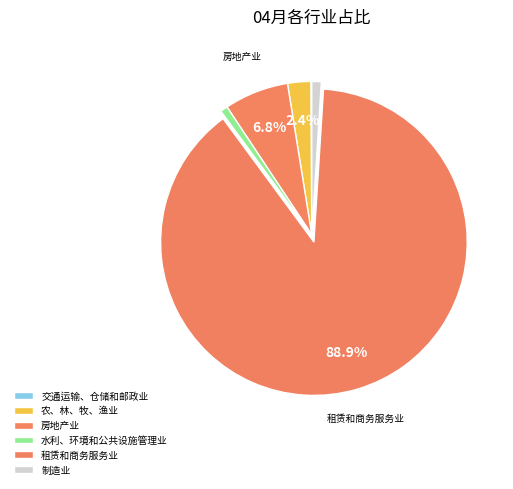

What percentage is NOT represented by 交通运输、仓储和邮政业?

99.9%